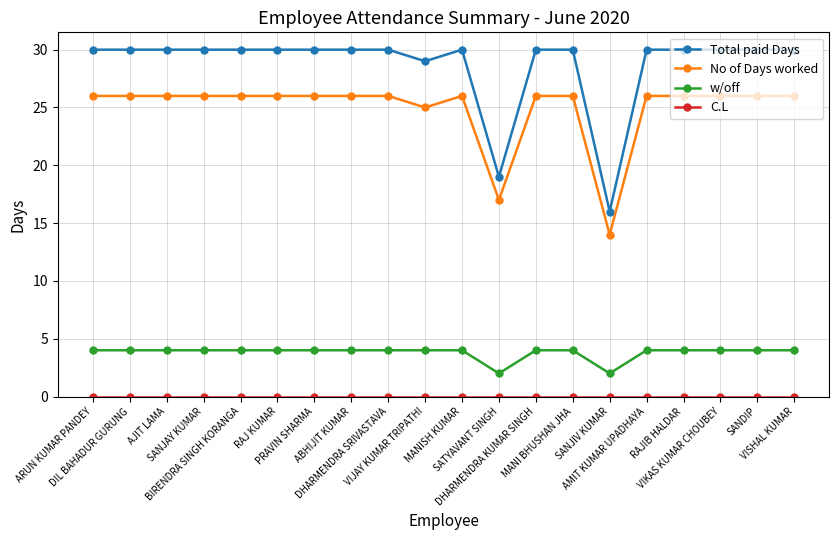

True or false: w/off and Total paid Days cross at least once.

False